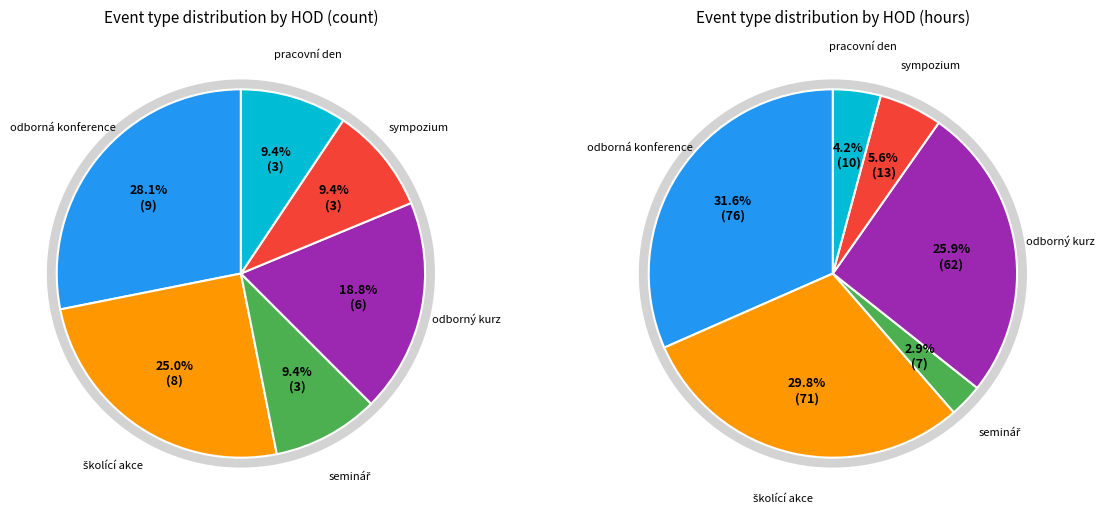

What is the ratio of the value at seminář to the value at pracovní den?

1.0